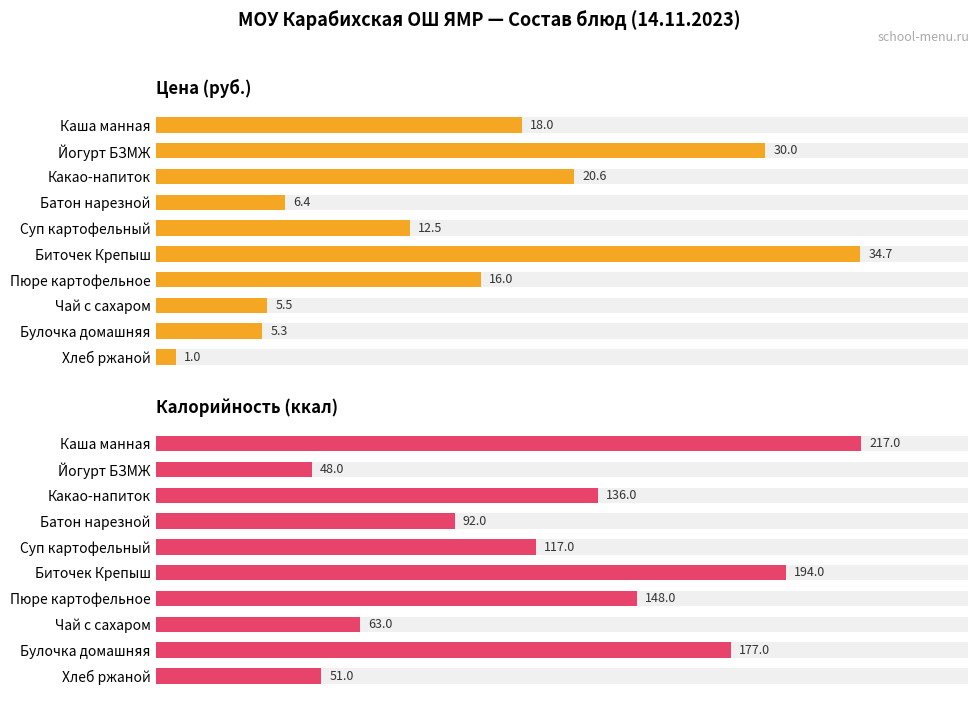

What is the sum of all Цена (руб.) values?

150.0